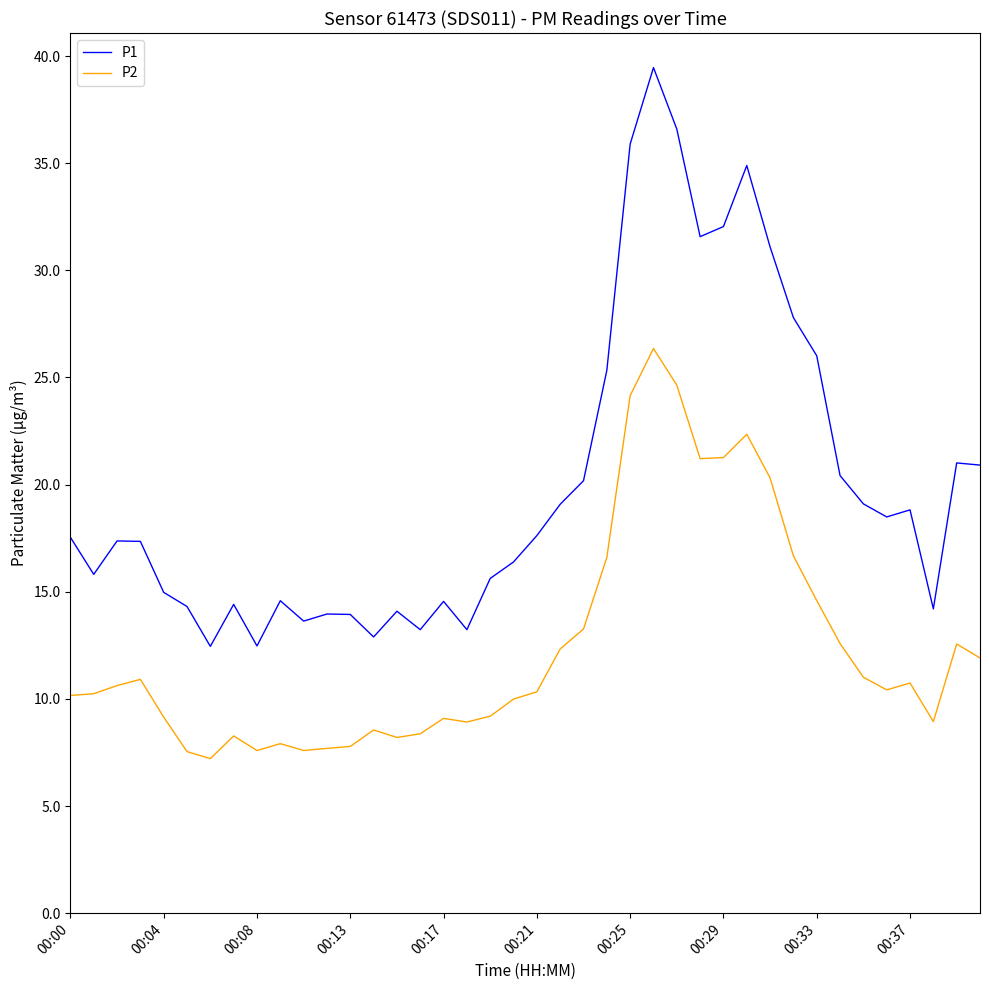

What is the difference between the maximum and minimum values in the P1 series?

27.0